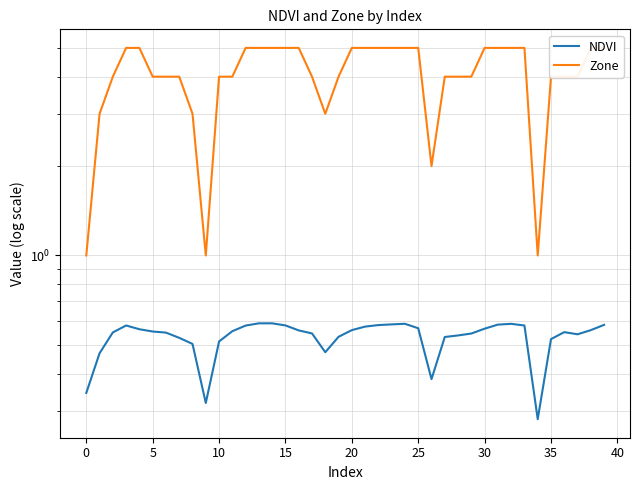

Is it true that NDVI equals 0.6 at 31?

True